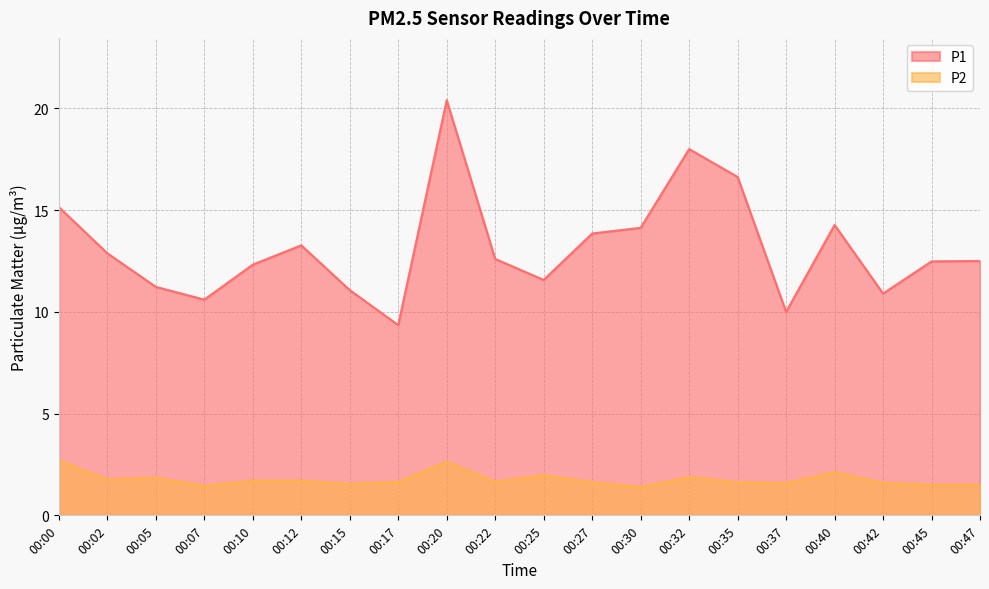

What is the difference between the second highest and minimum values in the P2 series?

1.2